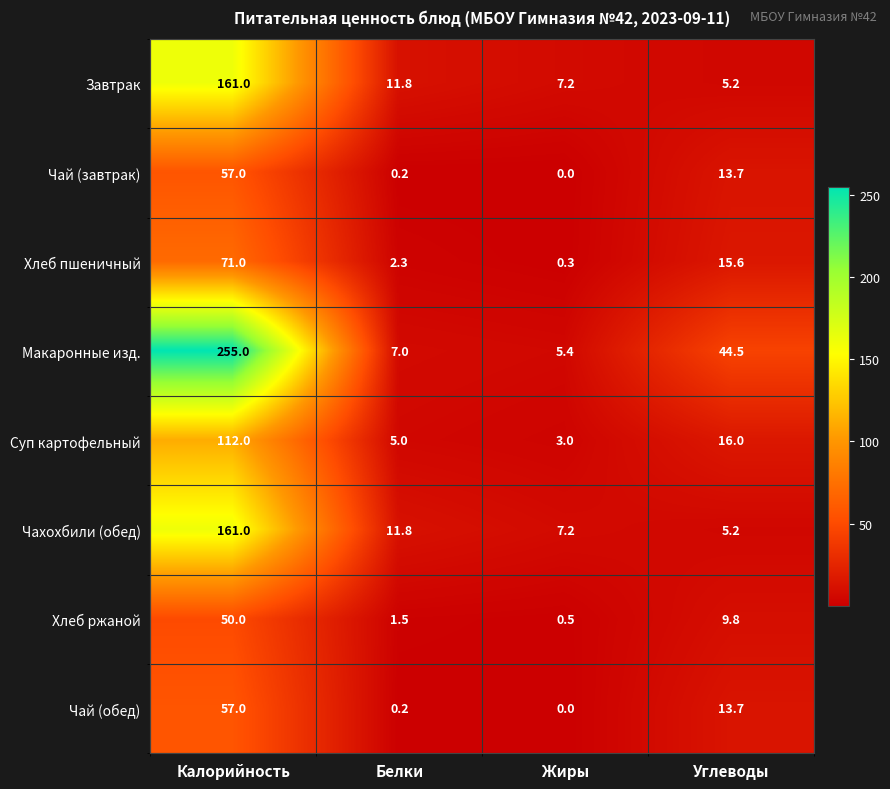

Which series has the widest spread of values?

Макаронные изд.